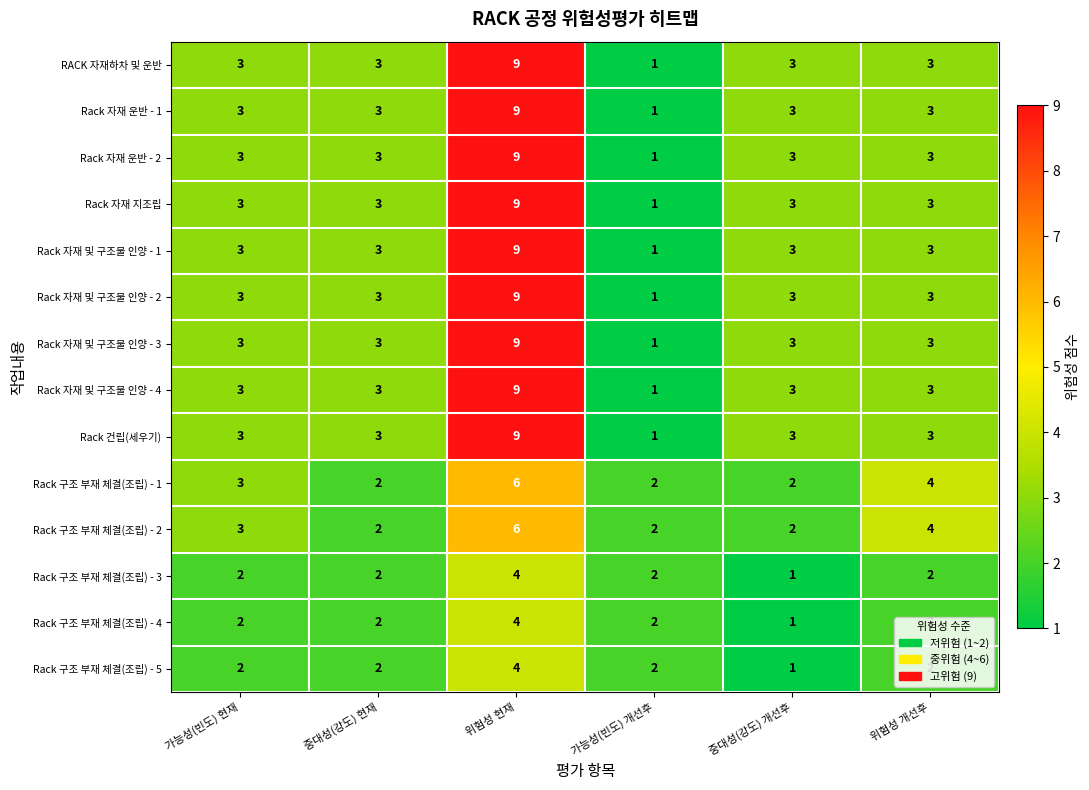

What is the sum of the Rack 자재 지조립 values at 위험성 개선후 and 가능성(빈도) 개선후?

4